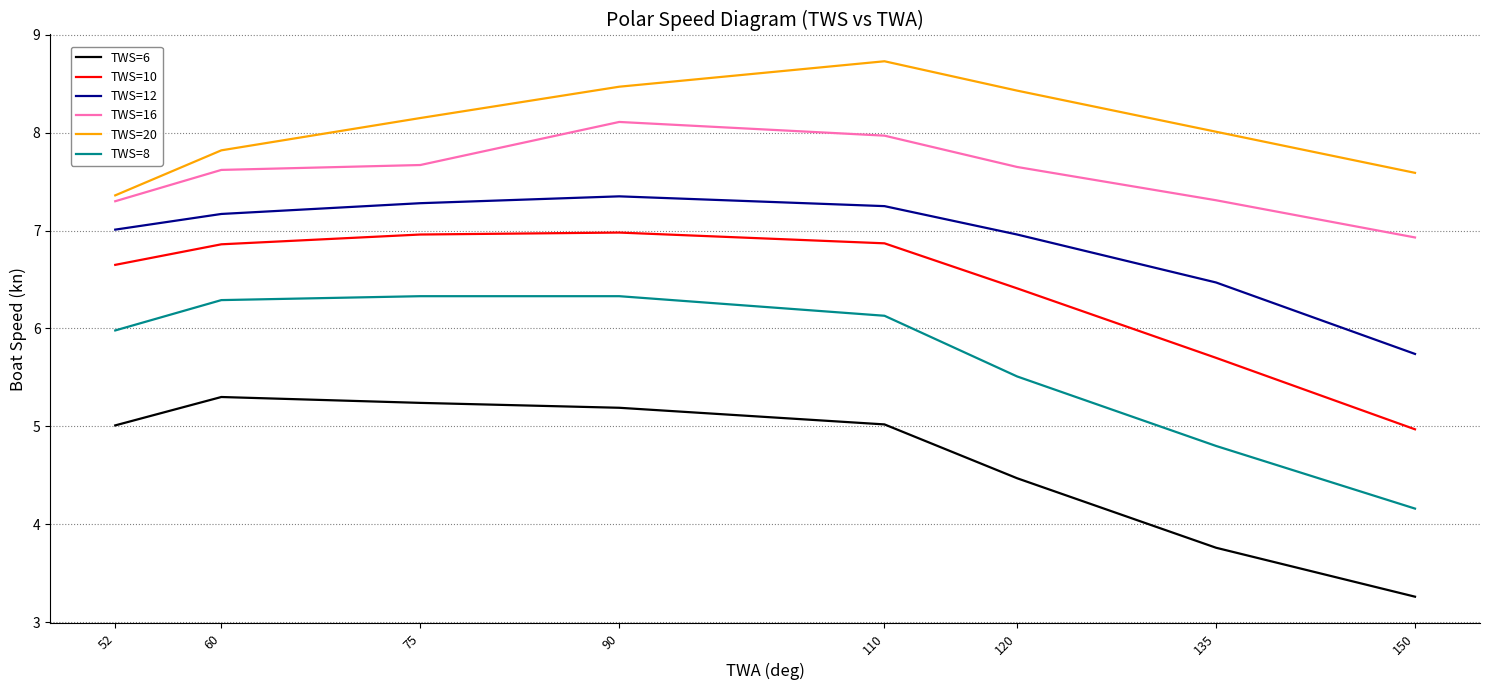

Which label corresponds to the largest value in the chart?

110